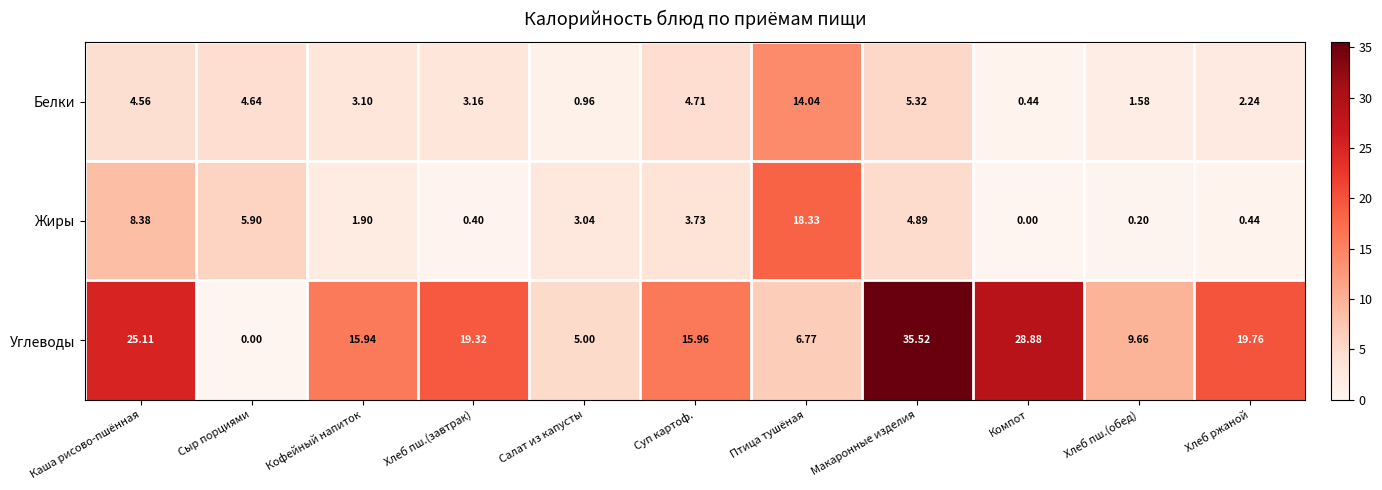

At Кофейный напиток, list the series in order from smallest to largest.

Жиры, Белки, Углеводы